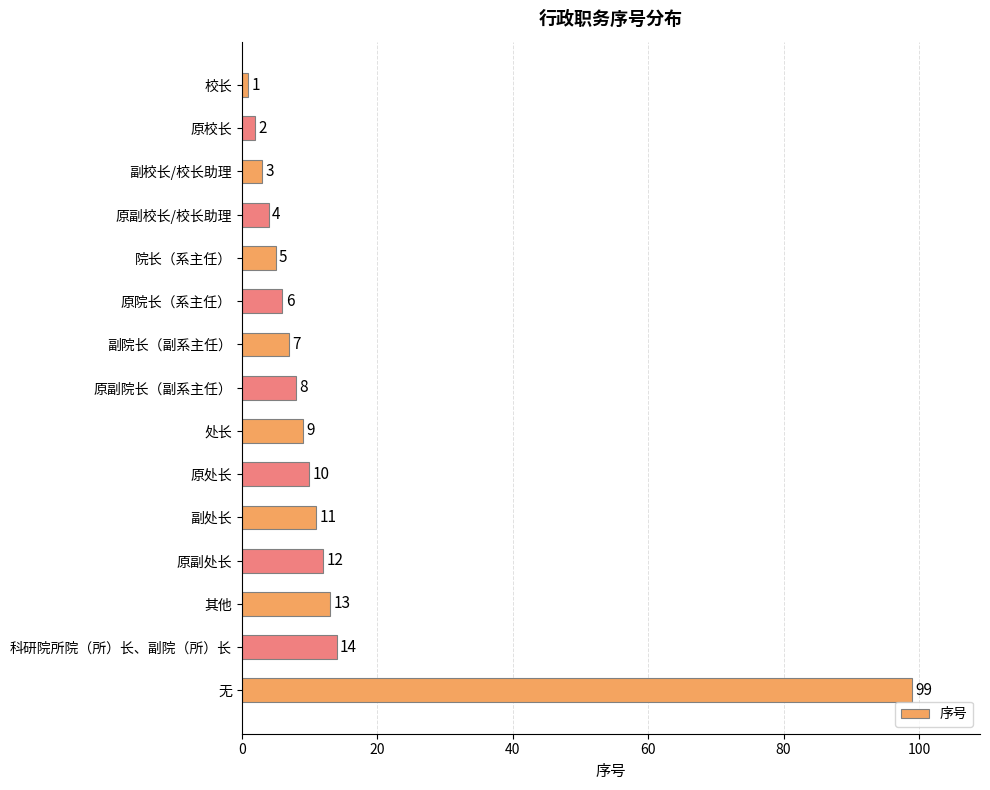

What is the average value?

14